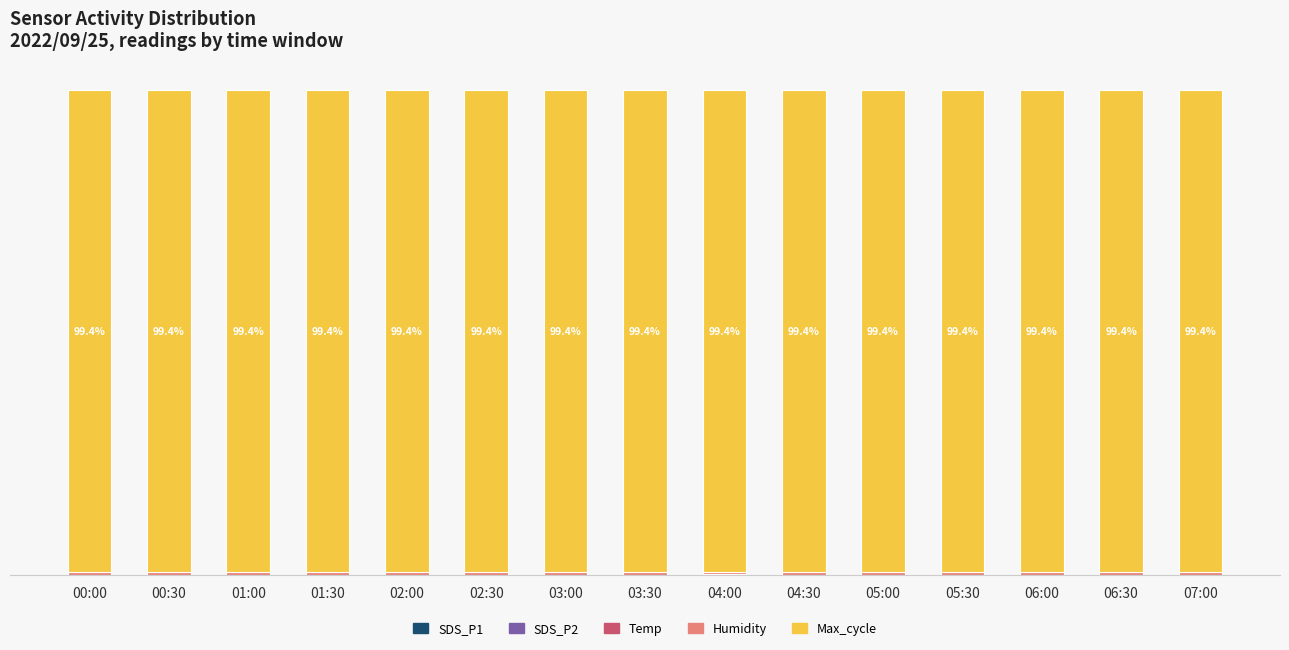

List the labels in order of Humidity value, largest first.

05:00, 02:30, 06:30, 03:30, 07:00, 00:00, 03:00, 01:30, 00:30, 01:00, 05:30, 04:30, 02:00, 04:00, 06:00